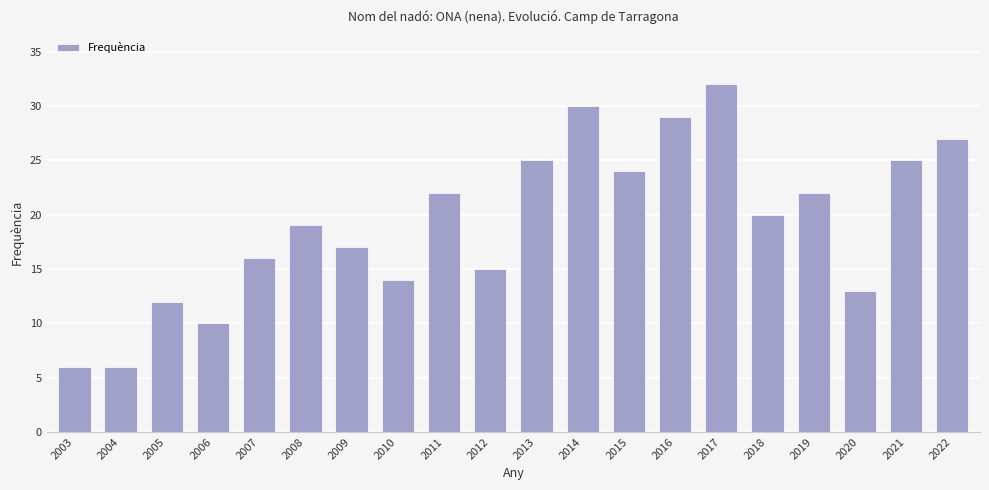

Approximately how many times larger is the value at 2020 compared to 2004?

2.2